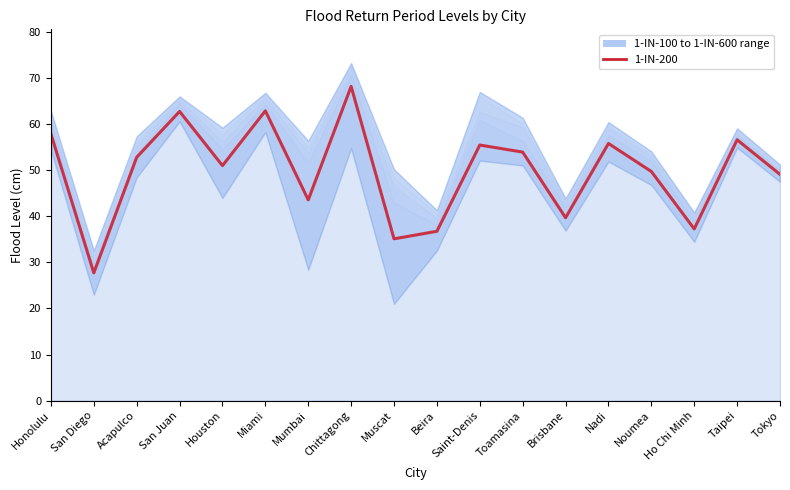

How many lines are shown in the chart?

1